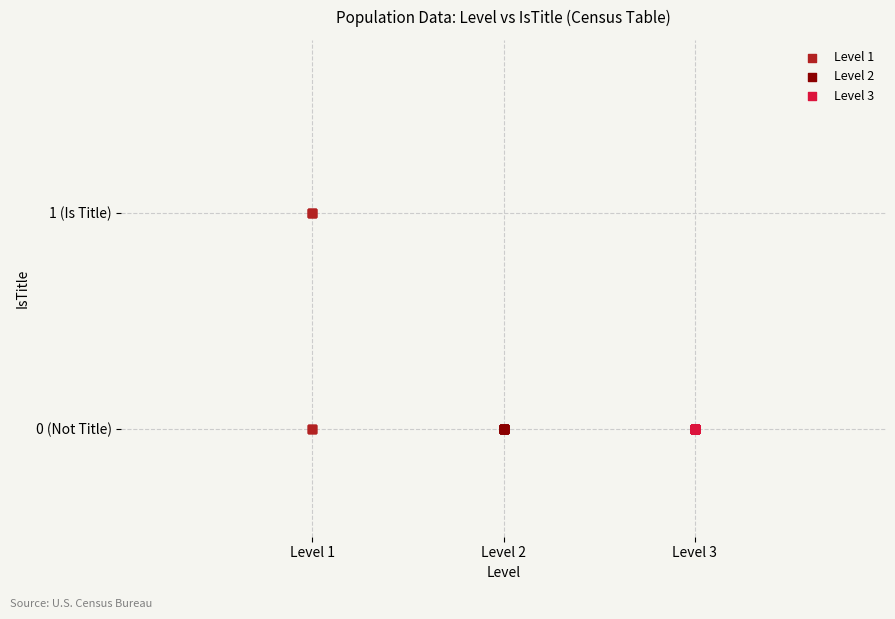

What are all the series names shown in the legend?

Level 1, Level 2, Level 3